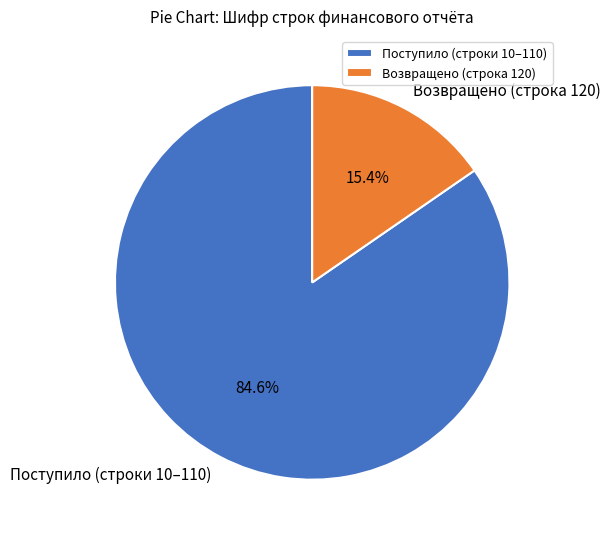

Is the sum of Поступило (строки 10–110) and Возвращено (строка 120) greater than half?

Yes